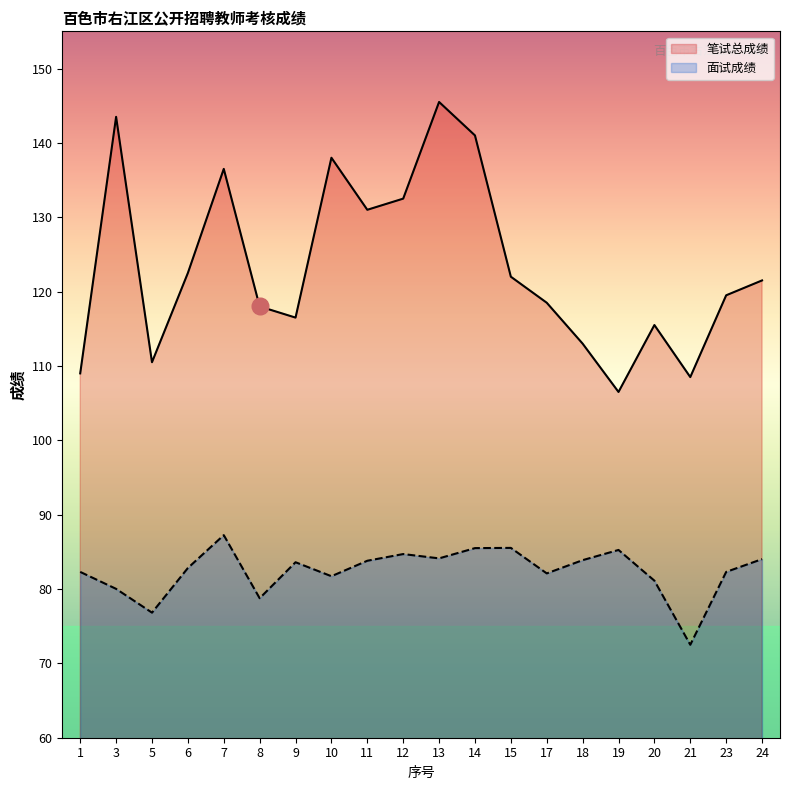

Which series has the largest total across all categories?

笔试总成绩